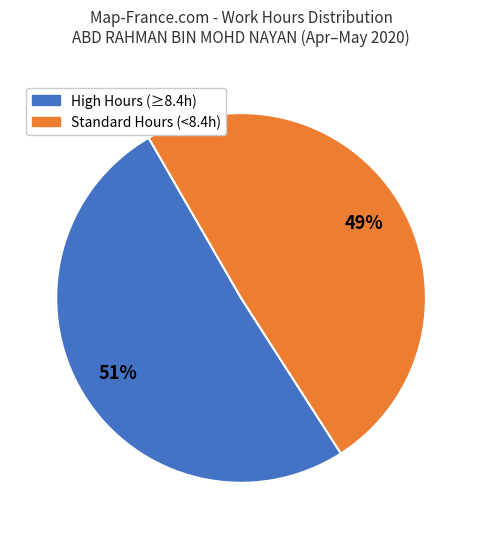

Is there any slice that represents more than half of the pie?

Yes